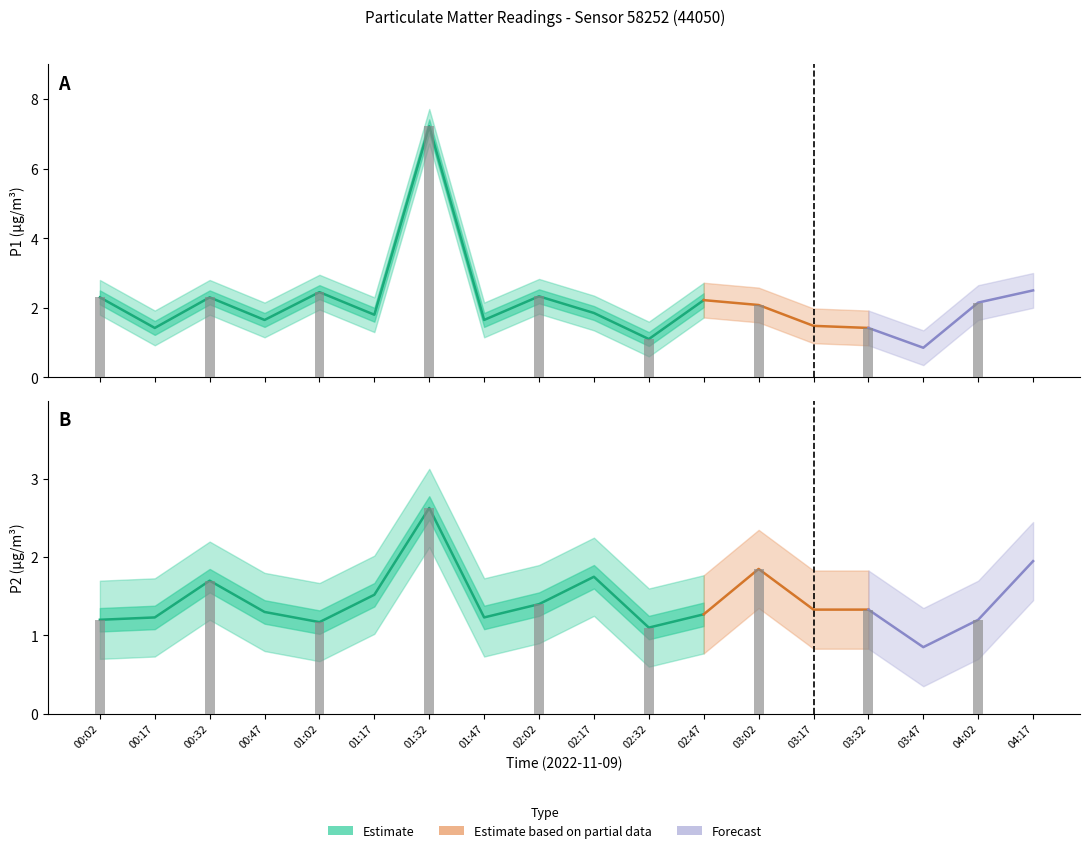

At which category is the sum across all series the highest?

01:32